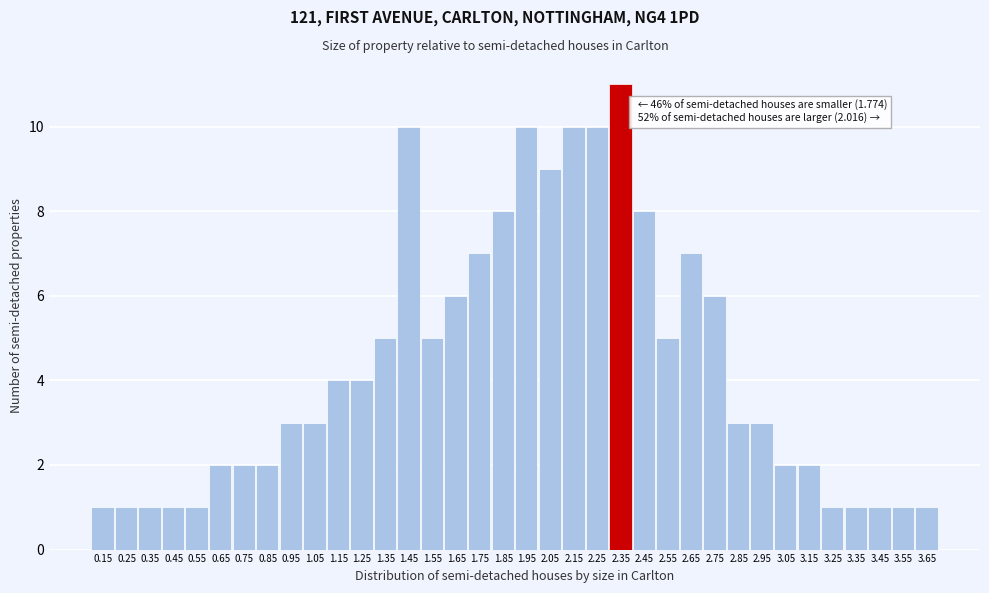

What position from the right is 0.85?

29